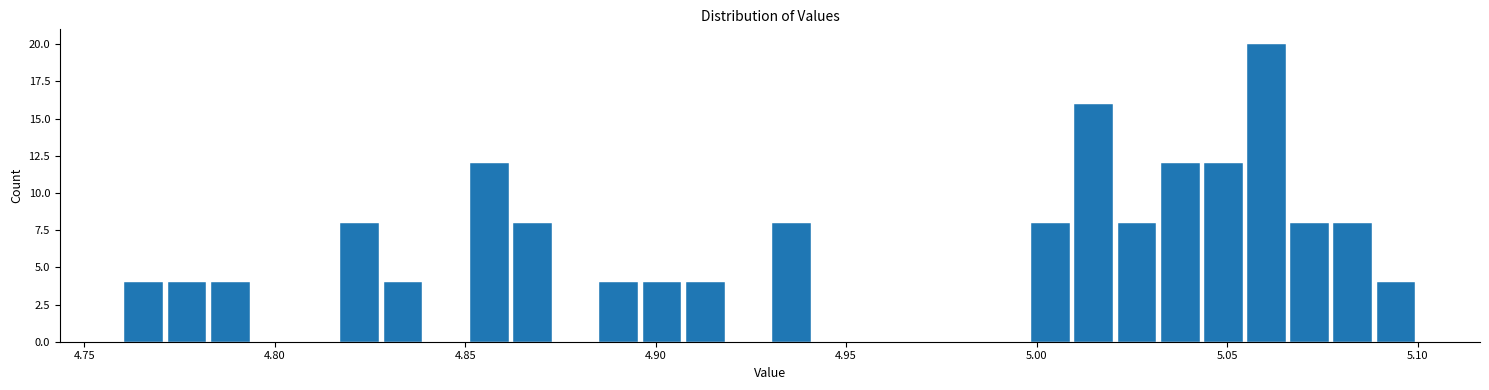

Around what value on the x-axis is the tallest bar? Give the approximate position of its centre, as read against the axis.

5.060